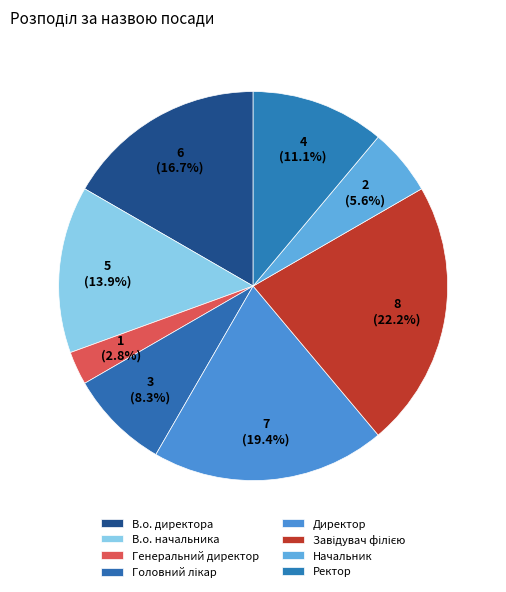

How many slices are in this pie chart?

8